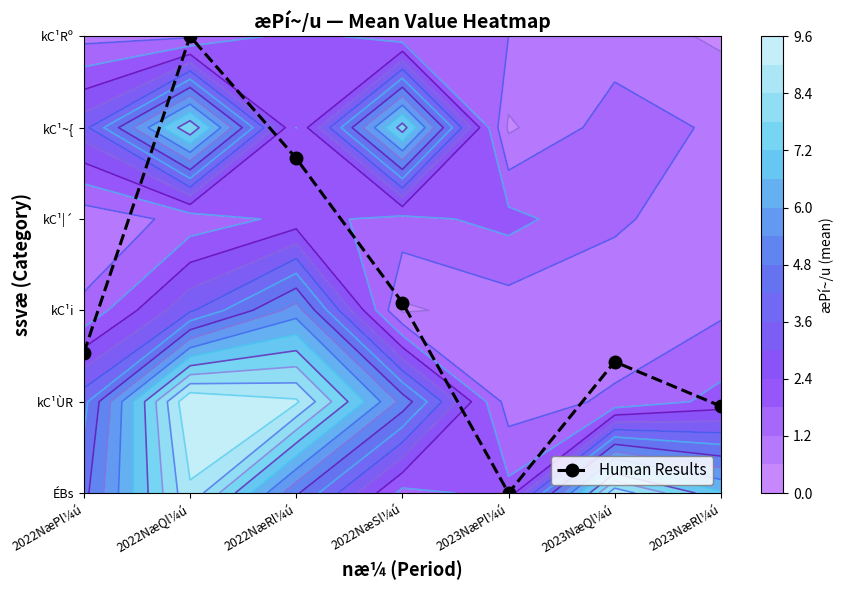

Count the values in the range 0 to 3.

5